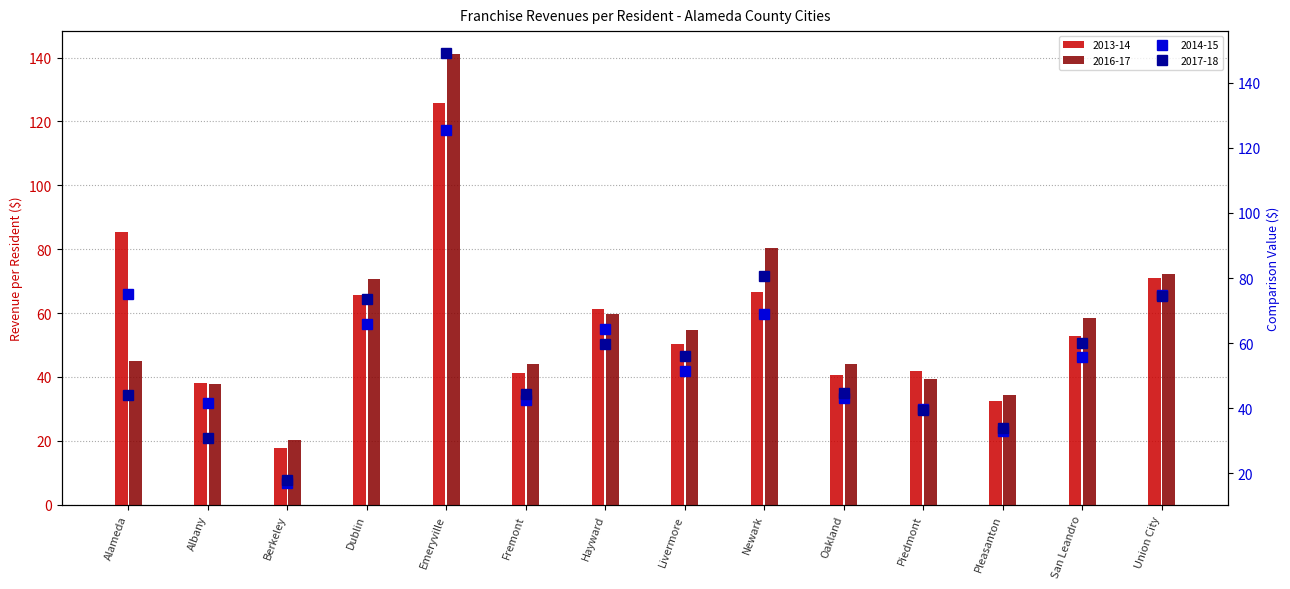

Reading left to right, transcribe all the data shown in this chart.

2013-14: Alameda=85.5	Albany=38.0	Berkeley=17.6	Dublin=65.6	Emeryville=125.9	Fremont=41.2	Hayward=61.4	Livermore=50.2	Newark=66.5	Oakland=40.5	Piedmont=41.8	Pleasanton=32.4	San Leandro=52.9	Union City=70.9
2014-15: Alameda=75.0	Albany=41.7	Berkeley=17.0	Dublin=65.9	Emeryville=125.5	Fremont=42.4	Hayward=64.3	Livermore=51.3	Newark=69.1	Oakland=43.2	Piedmont=39.9	Pleasanton=32.9	San Leandro=55.8	Union City=74.9
2016-17: Alameda=45.1	Albany=37.7	Berkeley=20.4	Dublin=70.6	Emeryville=141.2	Fremont=44.1	Hayward=59.7	Livermore=54.6	Newark=80.4	Oakland=43.9	Piedmont=39.3	Pleasanton=34.4	San Leandro=58.4	Union City=72.1
2017-18: Alameda=44.1	Albany=31.0	Berkeley=18.0	Dublin=73.5	Emeryville=149.3	Fremont=44.5	Hayward=59.8	Livermore=56.1	Newark=80.8	Oakland=44.6	Piedmont=39.3	Pleasanton=33.9	San Leandro=60.2	Union City=74.4